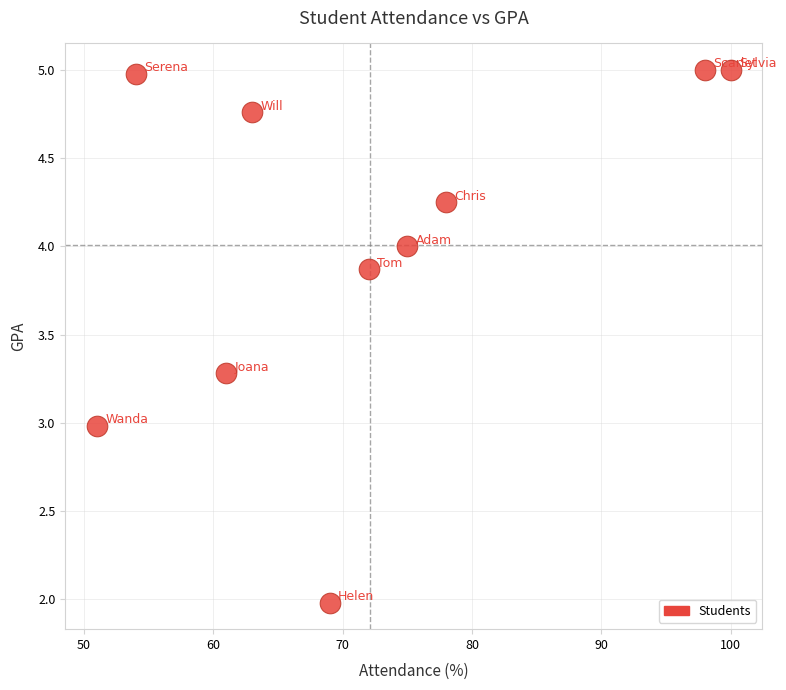

What is the range of Y values (max minus min)?

3.0